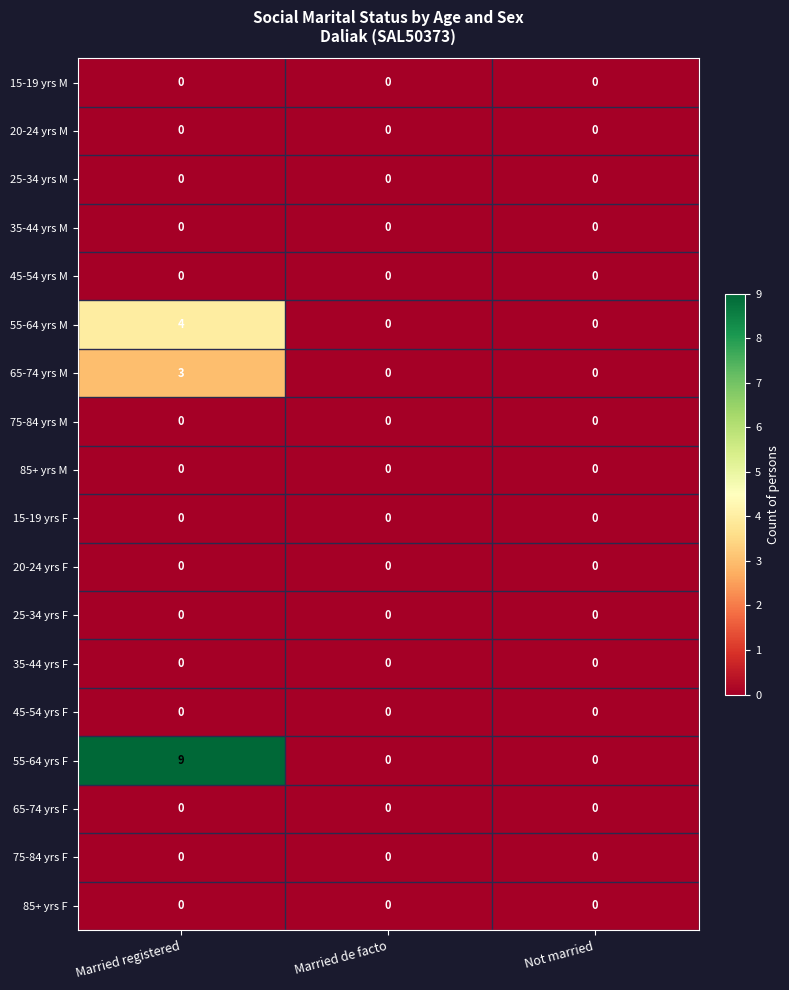

Is it true that 15-19 yrs M equals 0 at Married de facto?

True